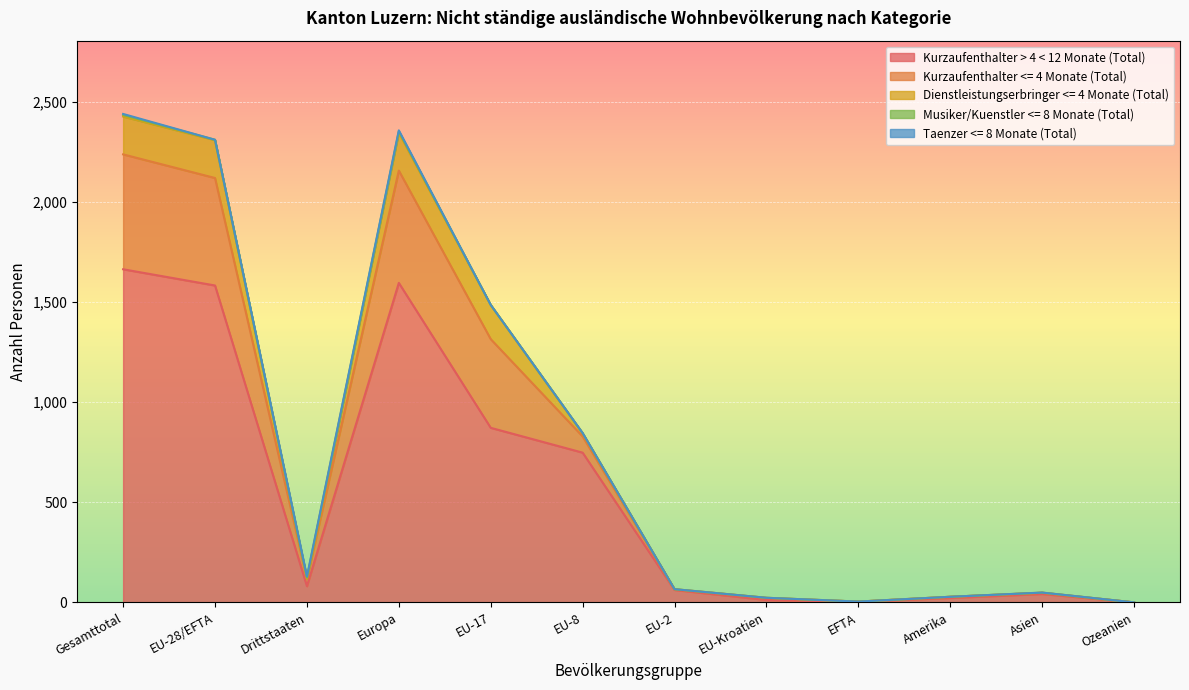

True or false: Dienstleistungserbringer <= 4 Monate (Total) has a value of 22 at EU-8.

False